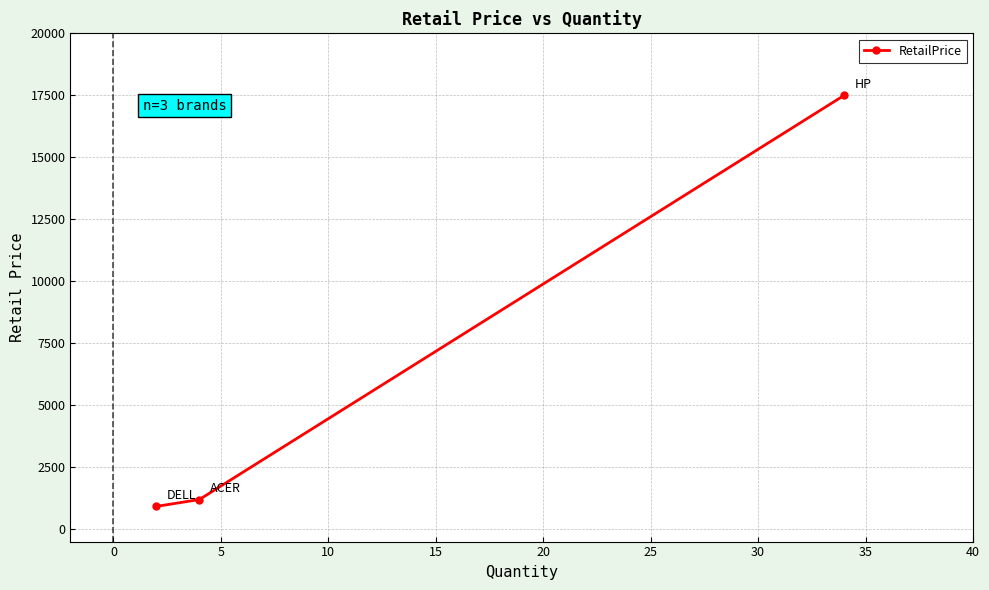

Count the number of data series in this chart.

1